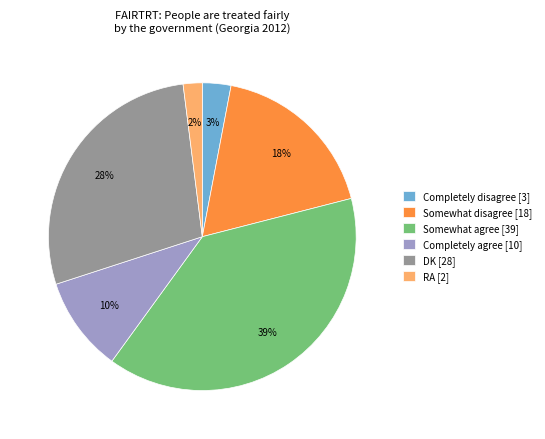

Which category has the smallest portion of the pie?

RA